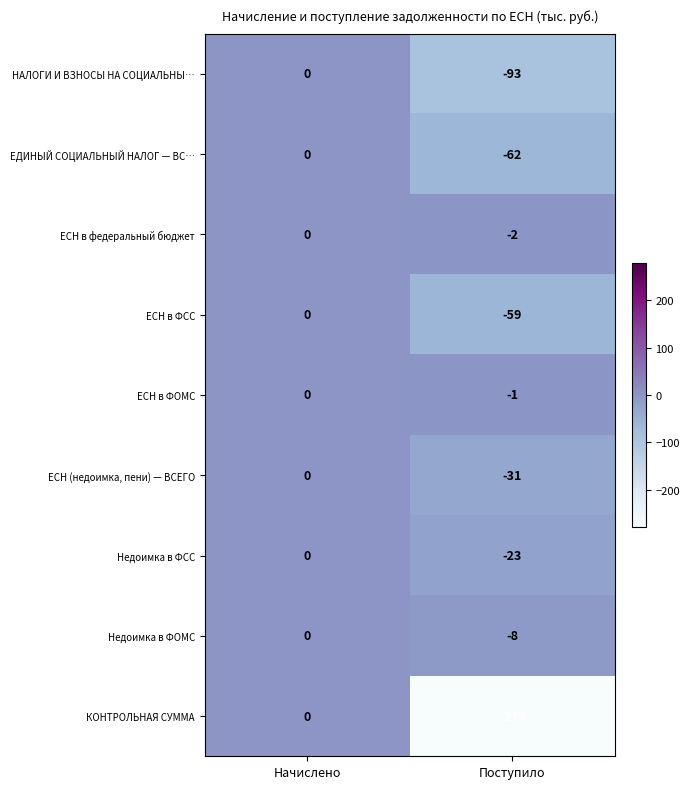

What is the difference between the highest and lowest values at Поступило?

278